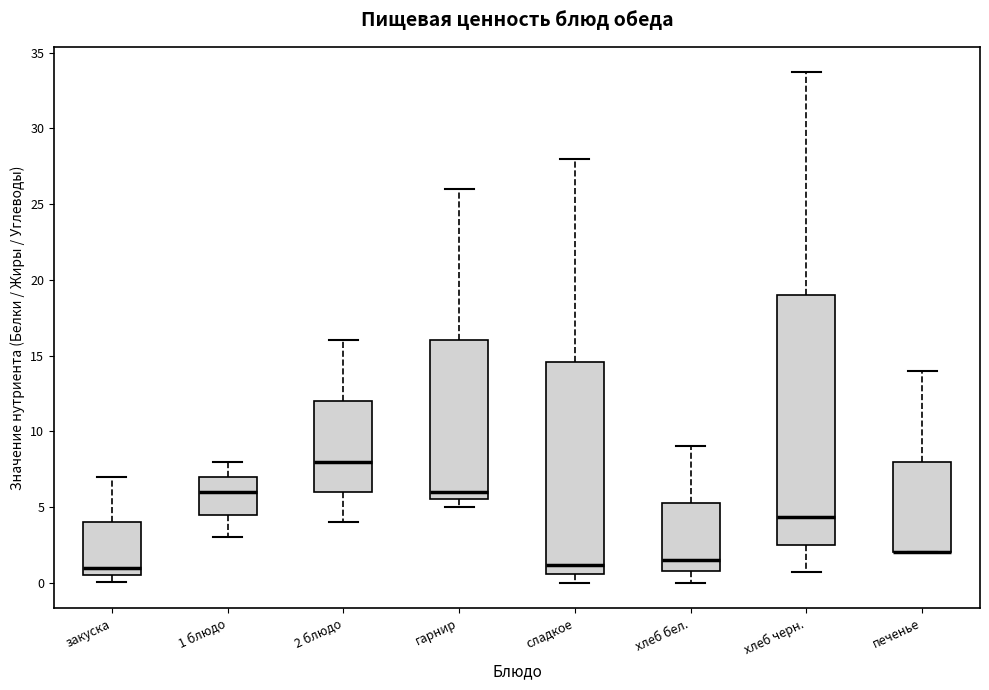

Reading left to right, read every box against the y-axis: the position of its median line, the range the box covers, and the ends of its whiskers. The values are not printed on the chart, so give them approximately, as read against the axis.

закуска: median 1.0, box 0.5 to 4.0, whiskers 0.0 to 7.0
1 блюдо: median 6.0, box 4.5 to 7.0, whiskers 3.0 to 8.0
2 блюдо: median 8.0, box 6.0 to 12.0, whiskers 4.0 to 16.0
гарнир: median 6.0, box 5.5 to 16.0, whiskers 5.0 to 26.0
сладкое: median 1.0, box 0.5 to 14.5, whiskers 0.0 to 28.0
хлеб бел.: median 1.5, box 1.0 to 5.5, whiskers 0.0 to 9.0
хлеб черн.: median 4.5, box 2.5 to 19.0, whiskers 0.5 to 33.5
печенье: median 2.0 (drawn on the box's lower edge), box 2.0 to 8.0, whiskers 2.0 to 14.0